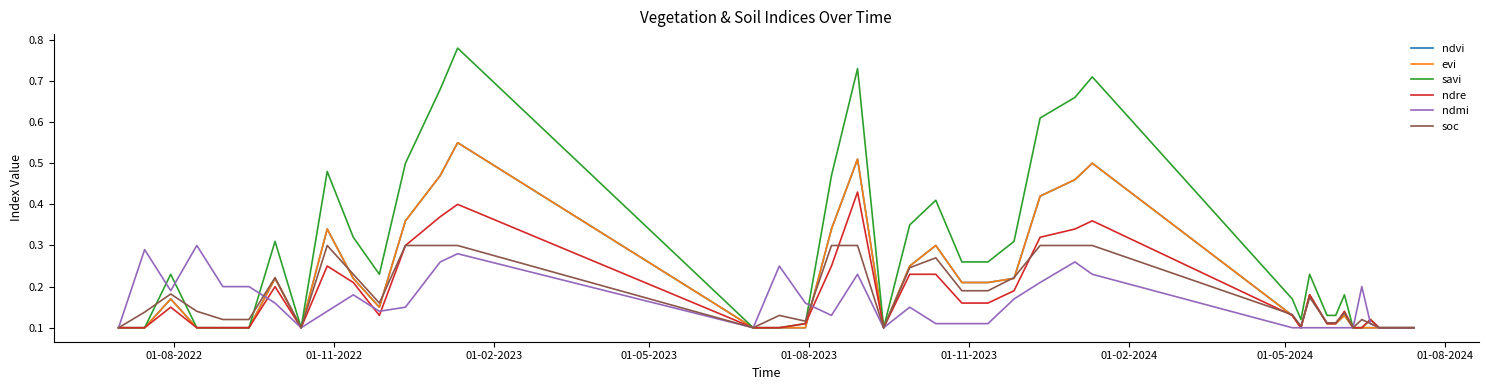

What is the lowest value of the soc series?

0.1